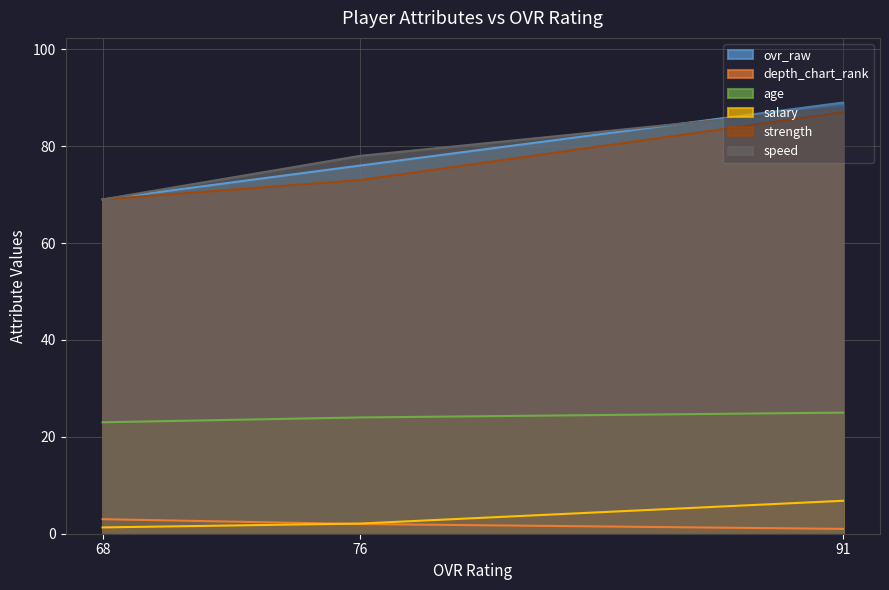

What is the maximum value for depth_chart_rank?

3.0